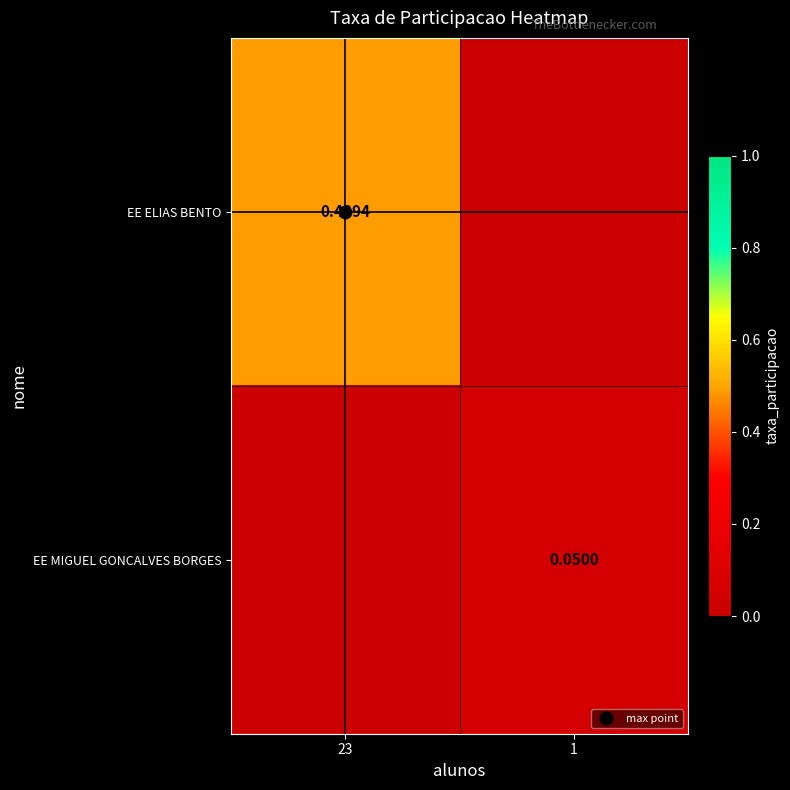

What is the sum of the EE MIGUEL GONCALVES BORGES values at 1 and 23?

0.1